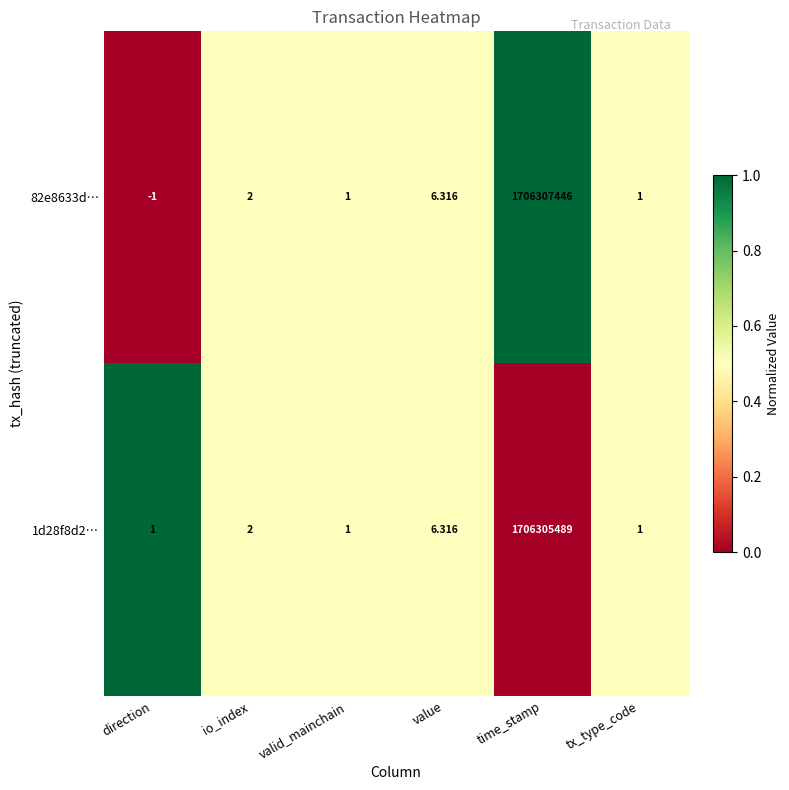

At which label does 82e8633d… reach its minimum?

direction